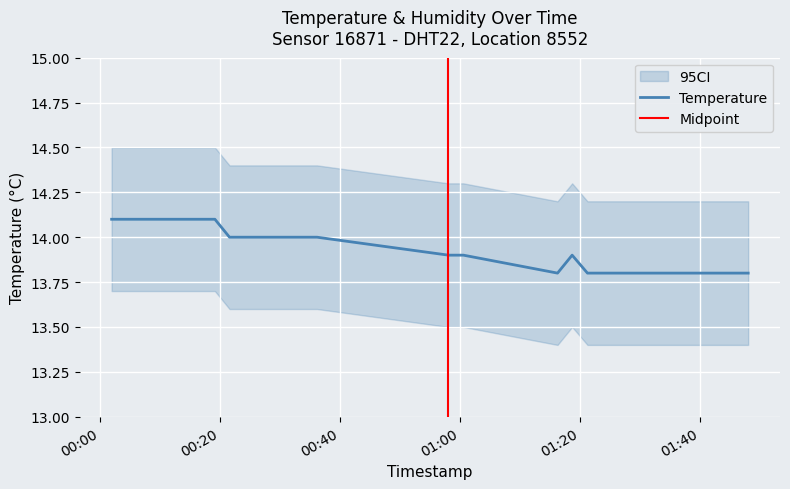

What is the maximum value shown in the chart?

14.1